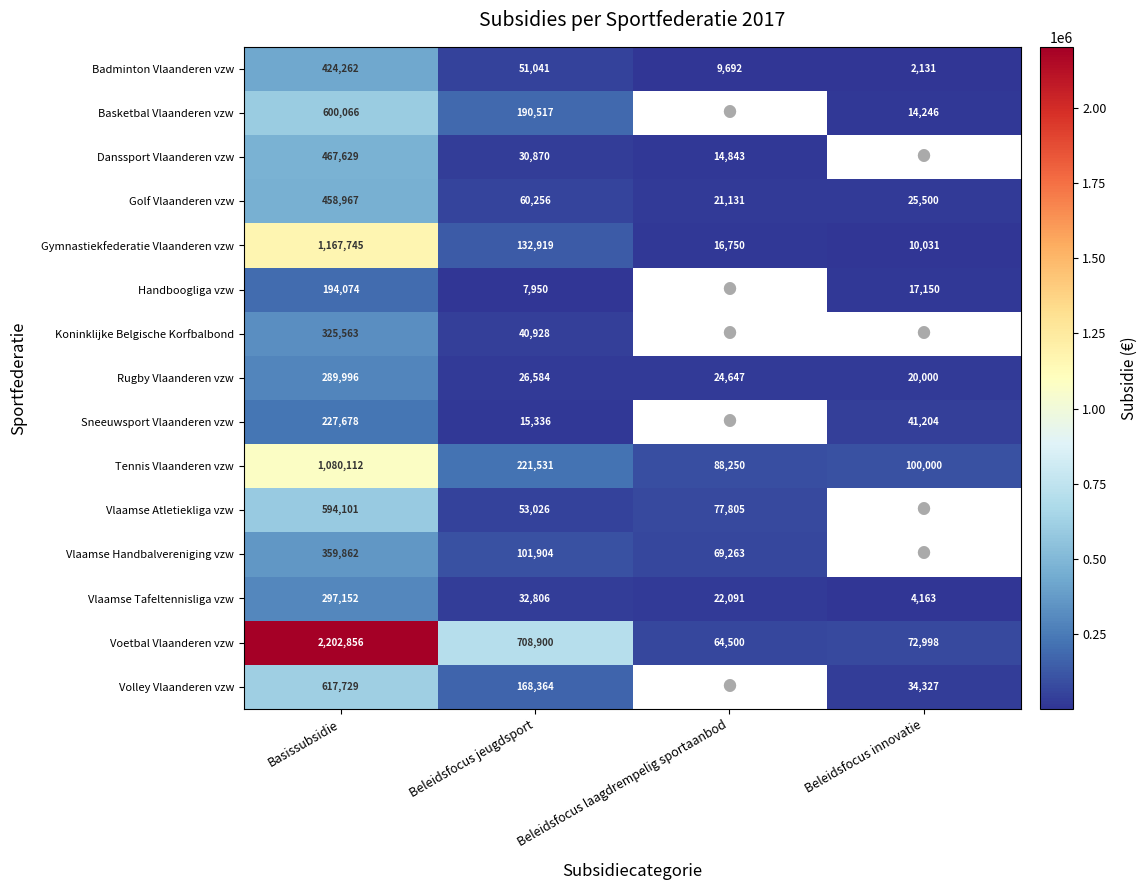

Which category has the highest value in the Badminton Vlaanderen vzw series?

Basissubsidie